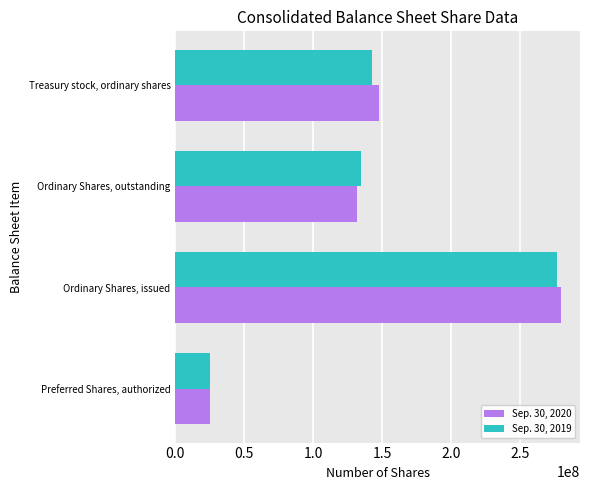

The Sep. 30, 2019 series shows 186640826 at Ordinary Shares, issued. True or false?

False